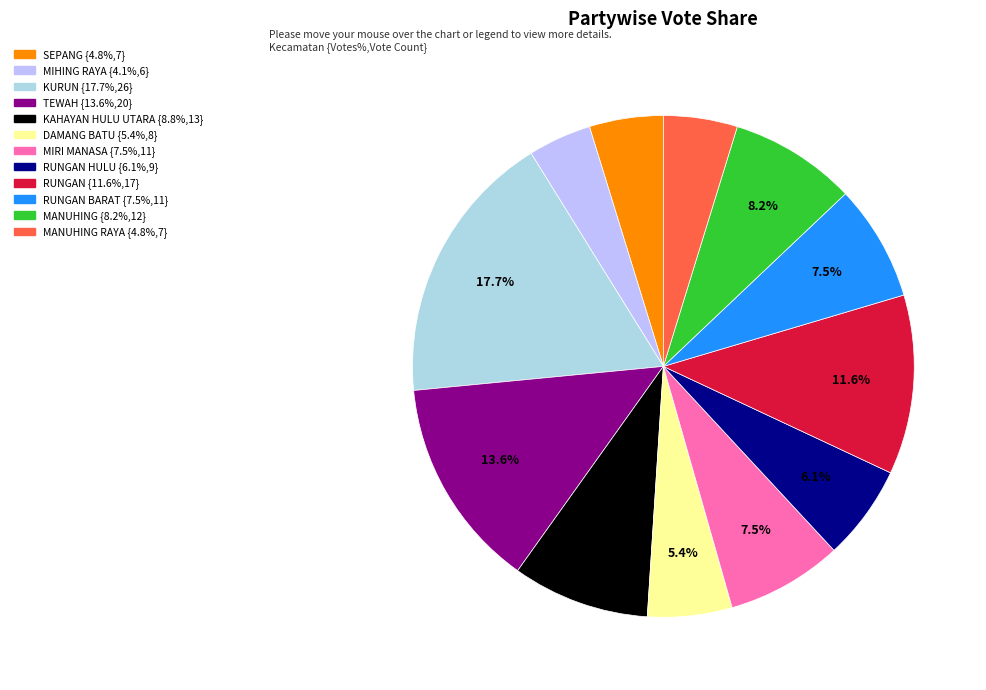

Count the number of slices in the pie.

12